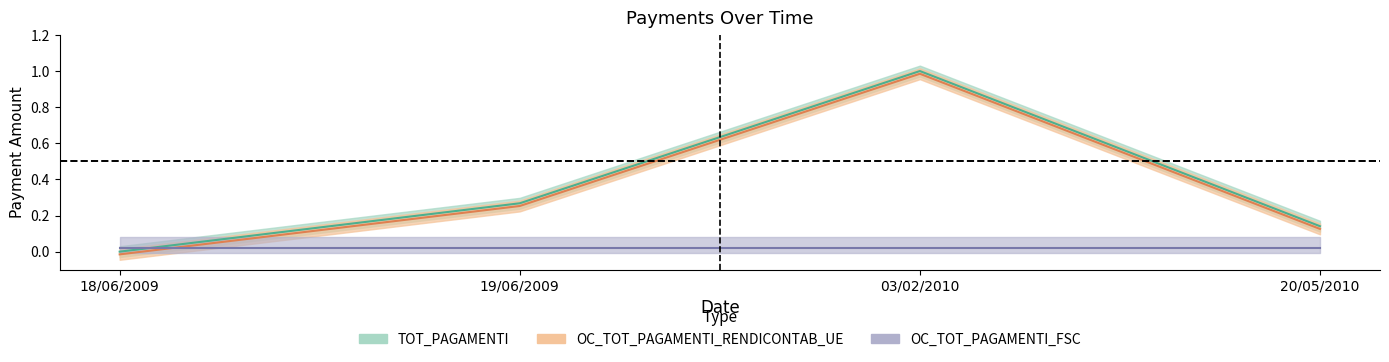

True or false: TOT_PAGAMENTI and OC_TOT_PAGAMENTI_RENDICONTAB_UE cross at least once.

False